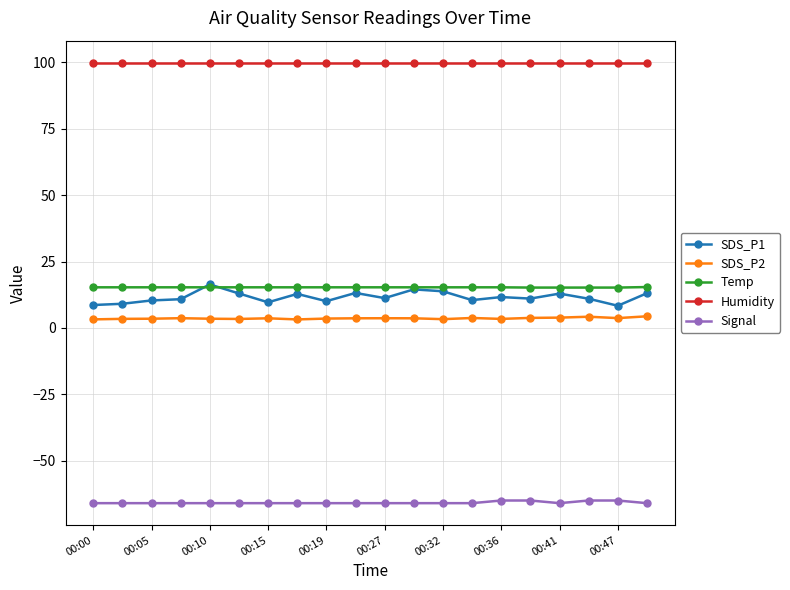

Which series has the largest total across all categories?

Humidity